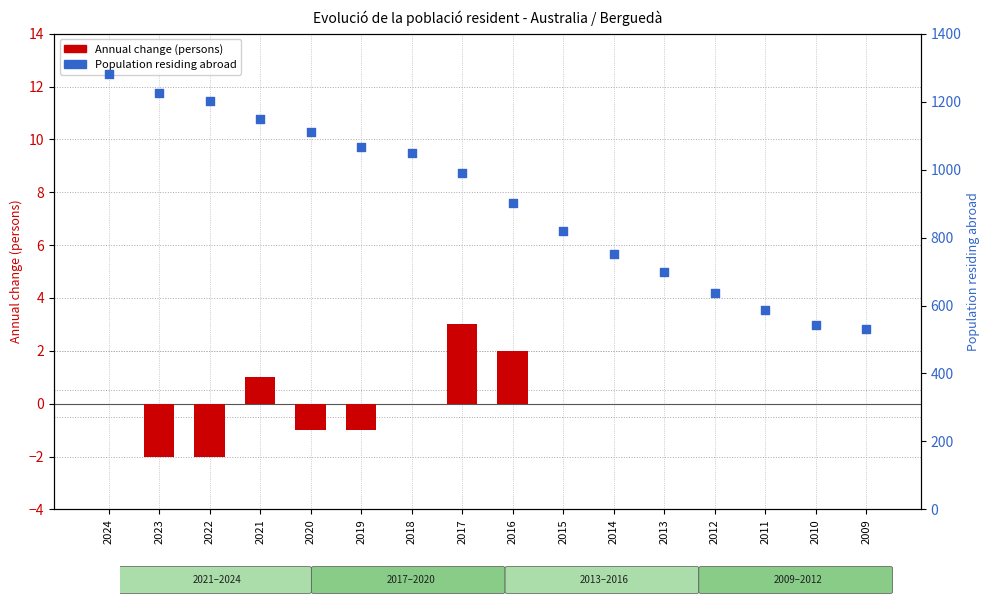

At how many categories does at least one series exceed 1004?

7